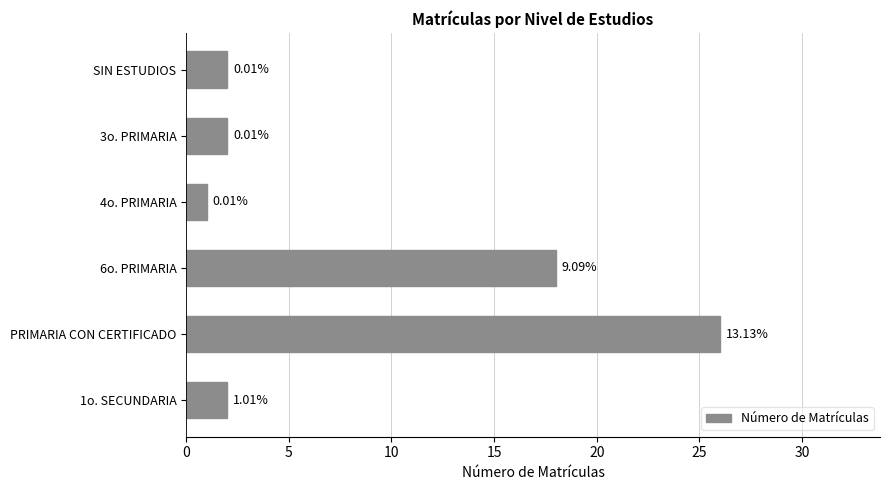

Are the bars horizontal?

Yes